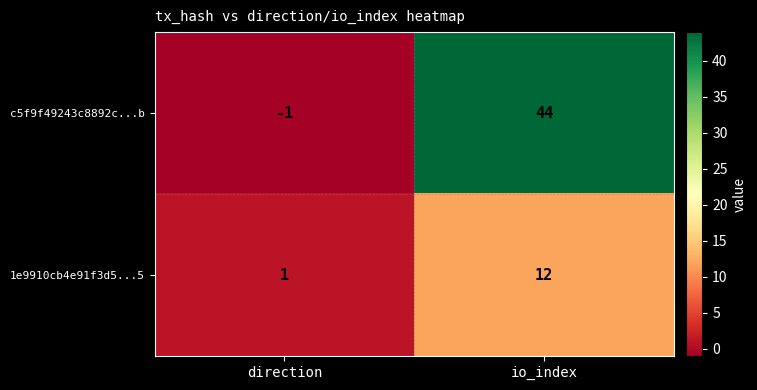

The value of c5f9f49243c8892c...b at direction is -2. True or false?

False